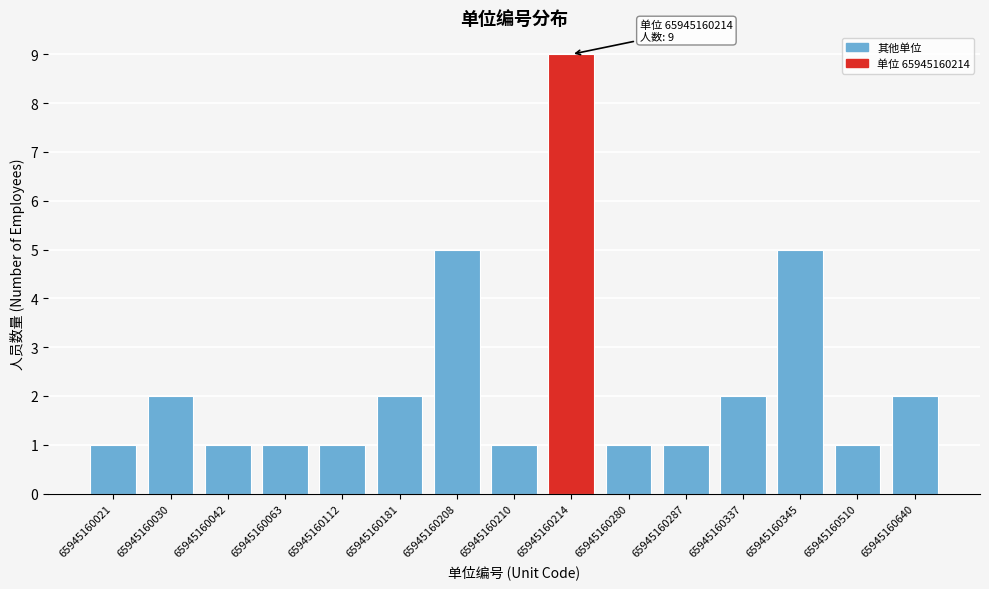

Reading right to left, what are all the values shown in this chart?

2	1	5	2	1	1	9	1	5	2	1	1	1	2	1